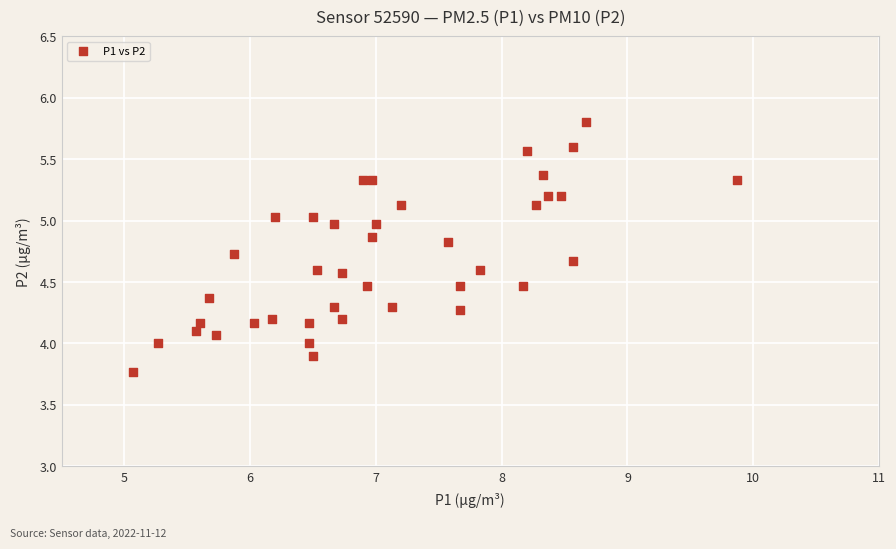

What is the range of Y values (max minus min)?

2.0